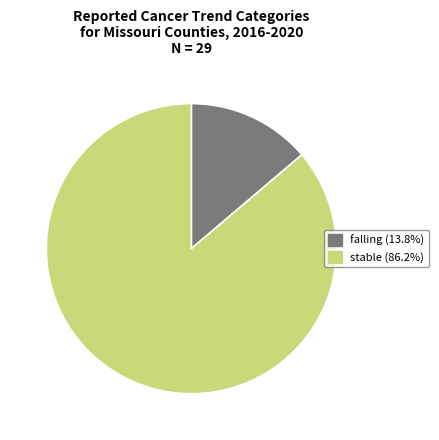

Approximately how many times larger is the value at stable (86.2%) compared to falling (13.8%)?

6.3